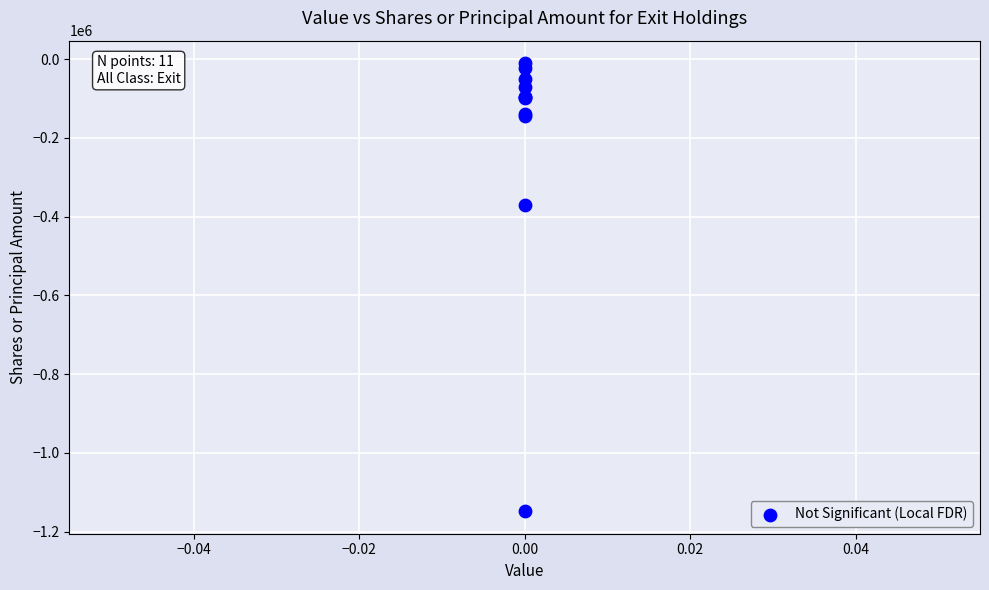

What Y value in the scatter plot is closest to -579221?

-370639